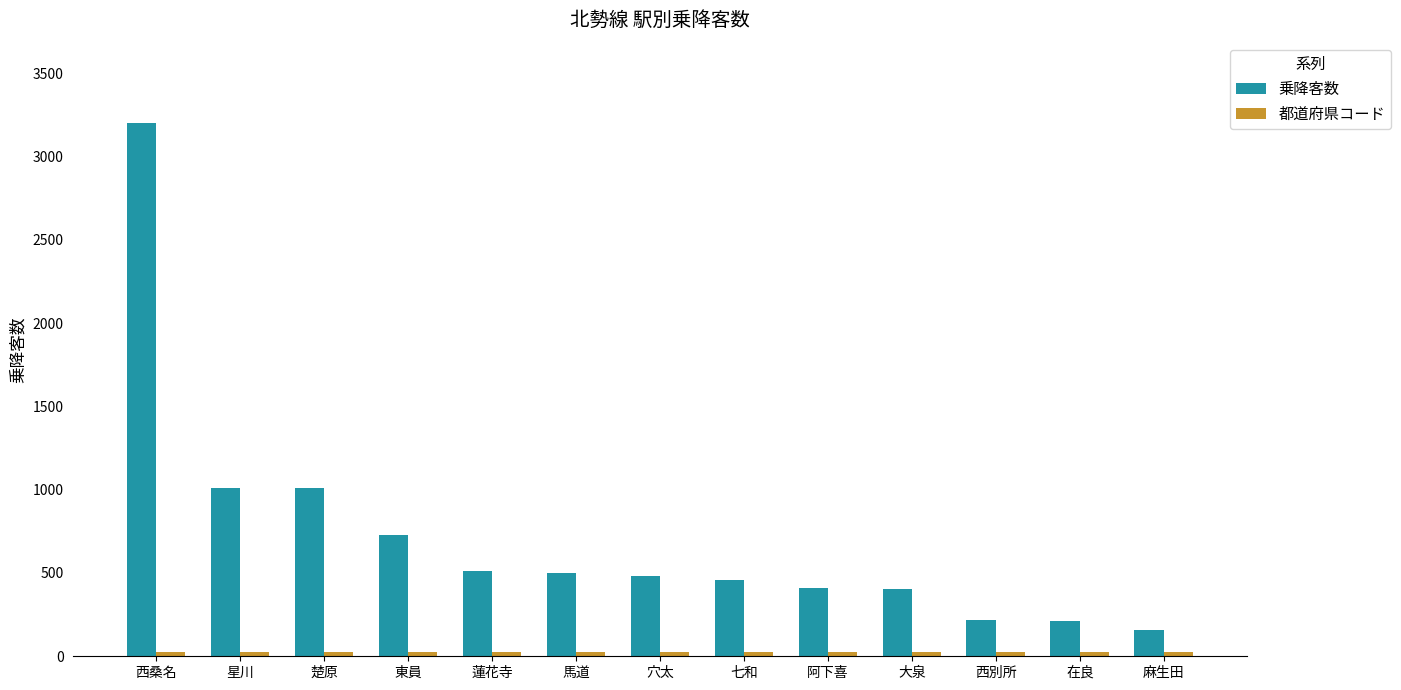

What is the greatest value displayed?

3202